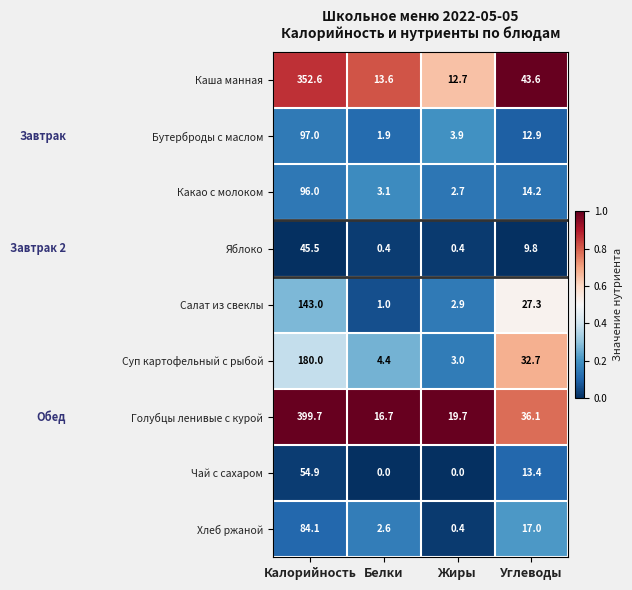

What is the total value across all series at Белки?

43.7